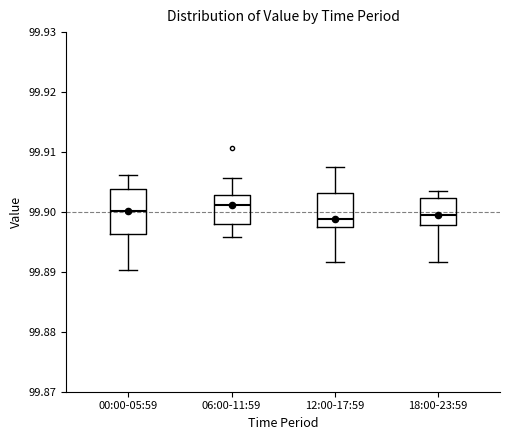

Where is the upper edge of the box for 06:00-11:59 on the y-axis? The values are not printed on the chart, so give them approximately, as read against the axis.

99.903